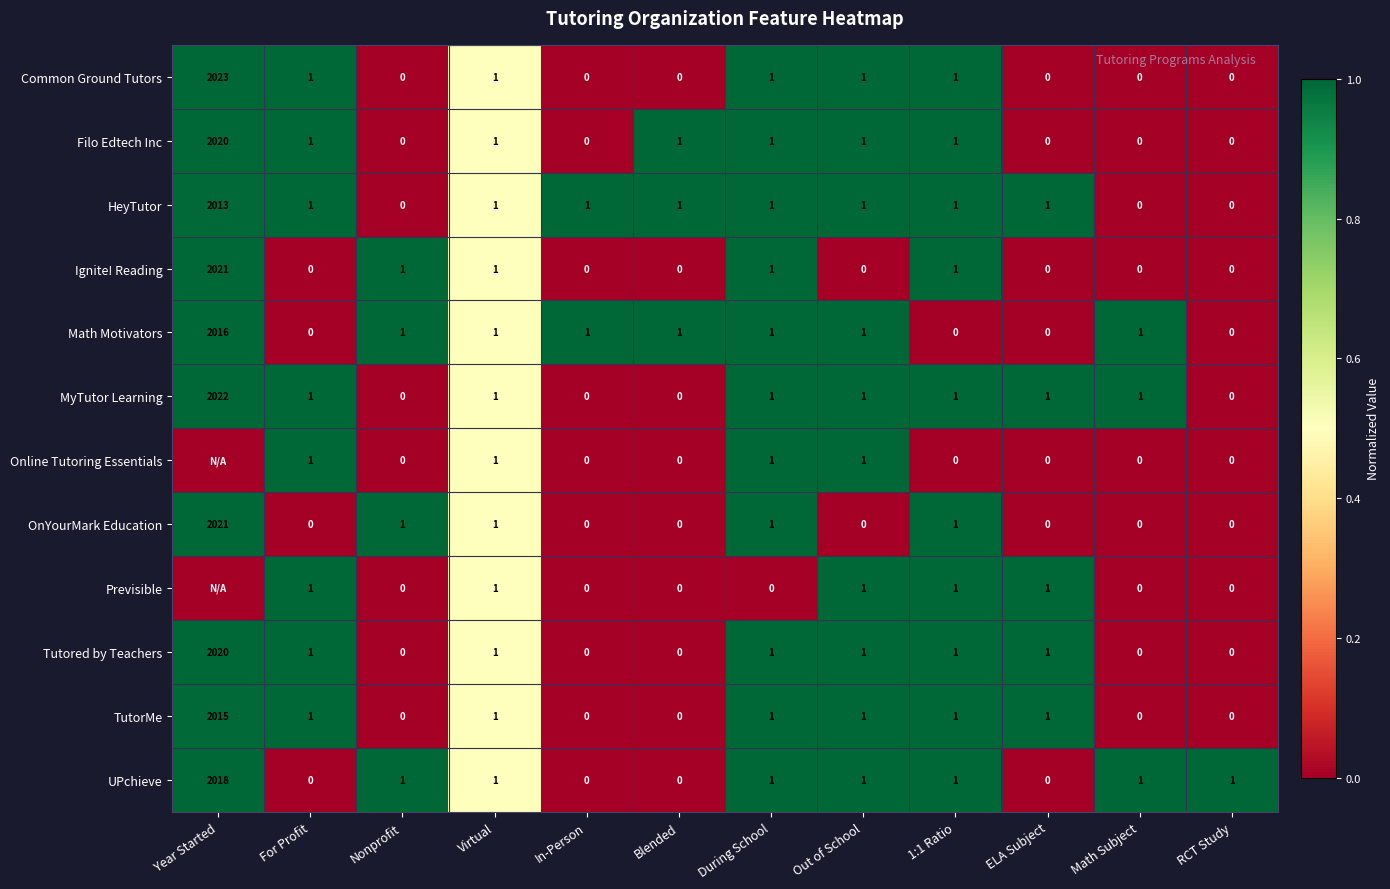

What is the average value of the OnYourMark Education series?

169